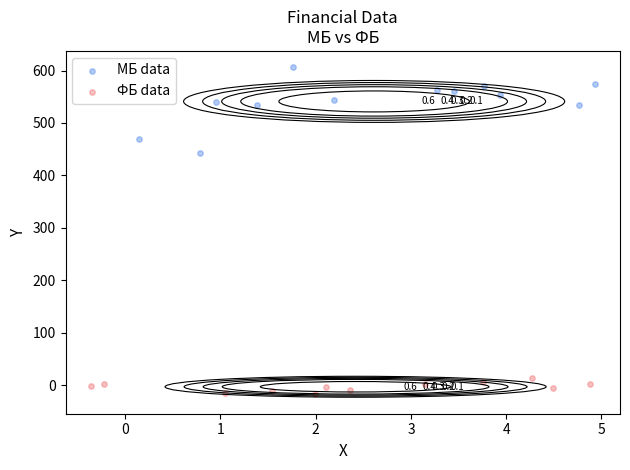

Which series has the widest spread of Y values?

МБ data